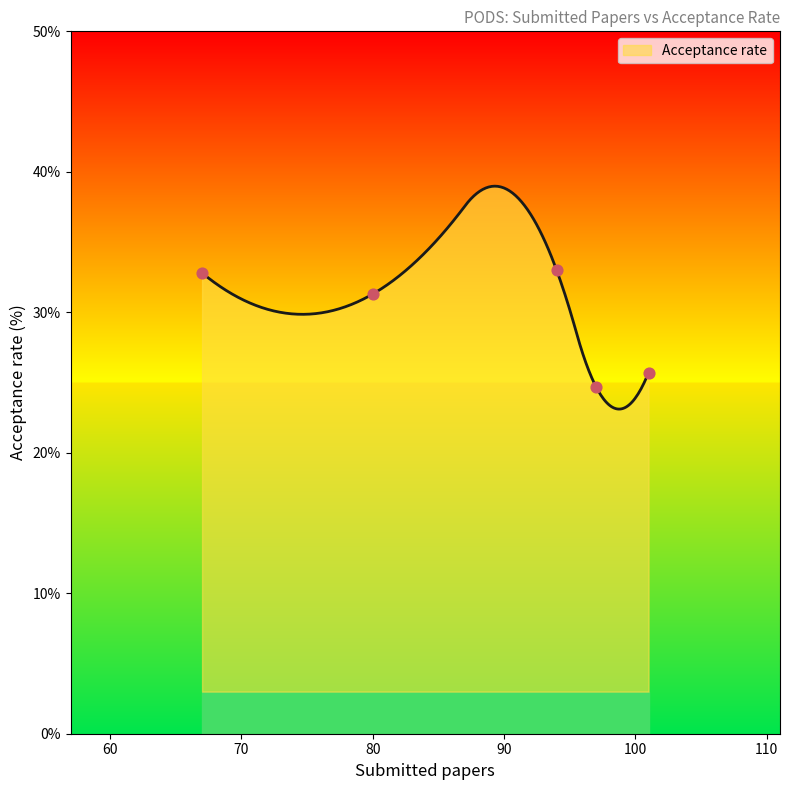

What is the change in value from 97 to 80?

+6.6